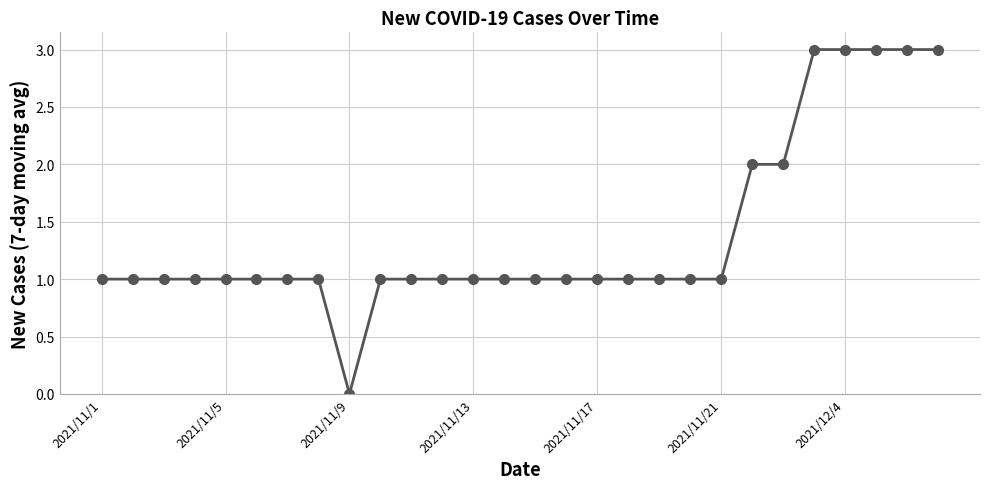

What is the maximum value shown in the chart?

3